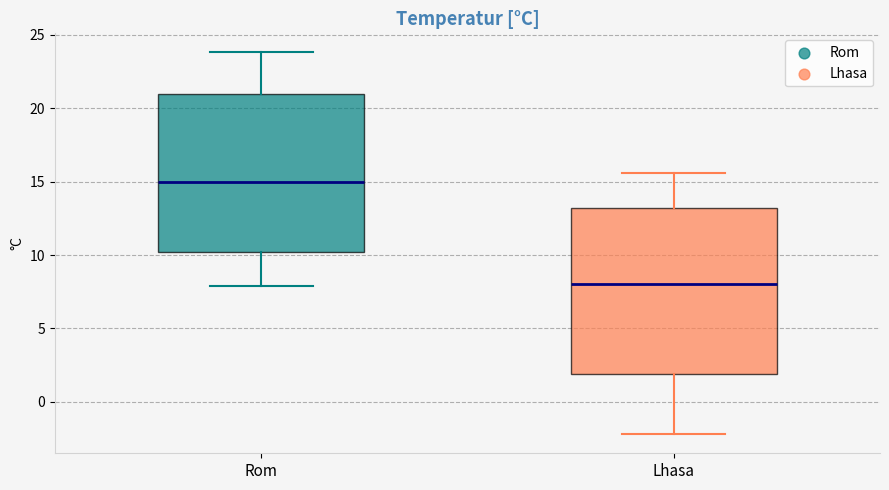

Reading left to right, read every box against the y-axis: the position of its median line, the range the box covers, and the ends of its whiskers. The values are not printed on the chart, so give them approximately, as read against the axis.

Rom: median 15.0, box 10.0 to 21.0, whiskers 8.0 to 24.0
Lhasa: median 8.0, box 2.0 to 13.0, whiskers -2.0 to 15.5